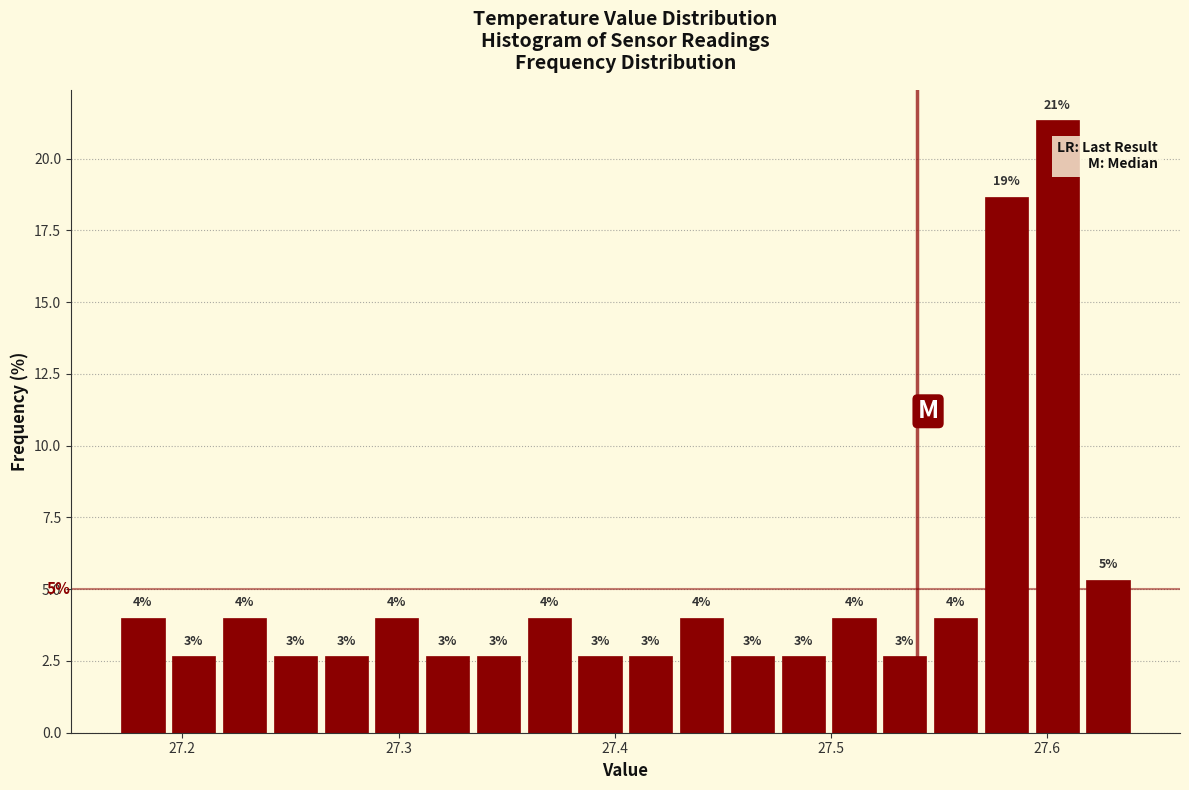

Read against the x-axis, roughly where is the centre of the tallest bar?

27.60